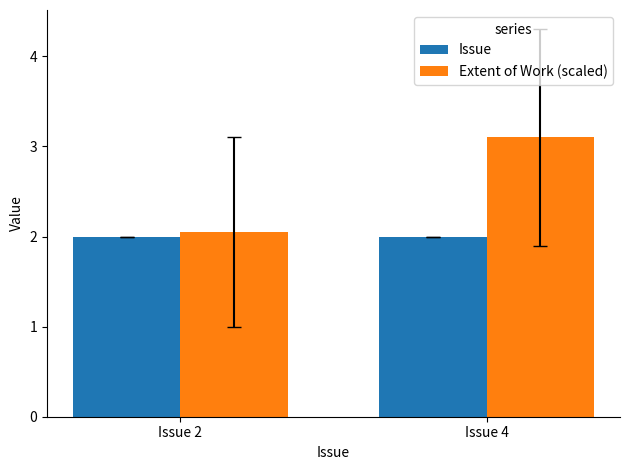

True or false: Extent of Work (scaled) has a value of 0.6 at Issue 2.

False